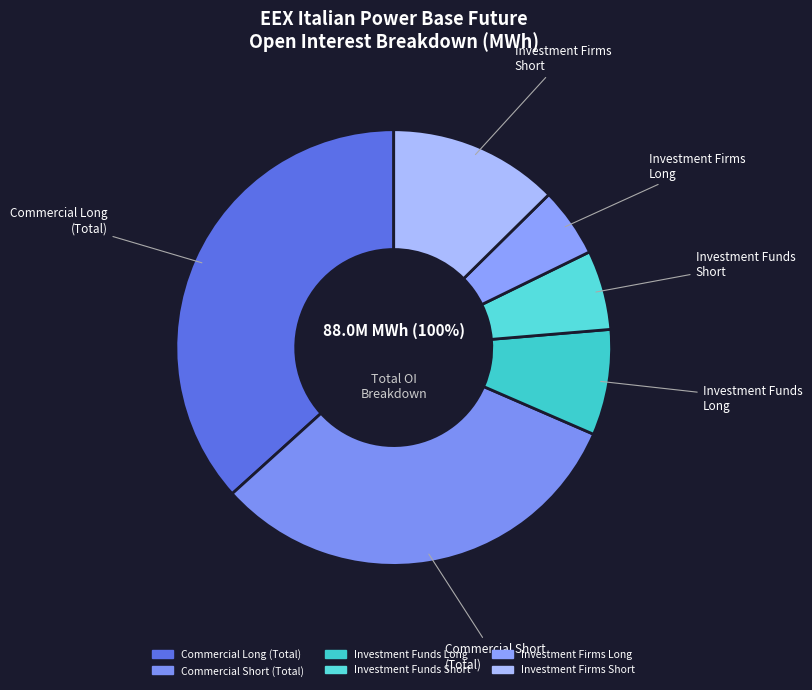

How much of the chart is everything except Investment Firms
Long?

94.8%